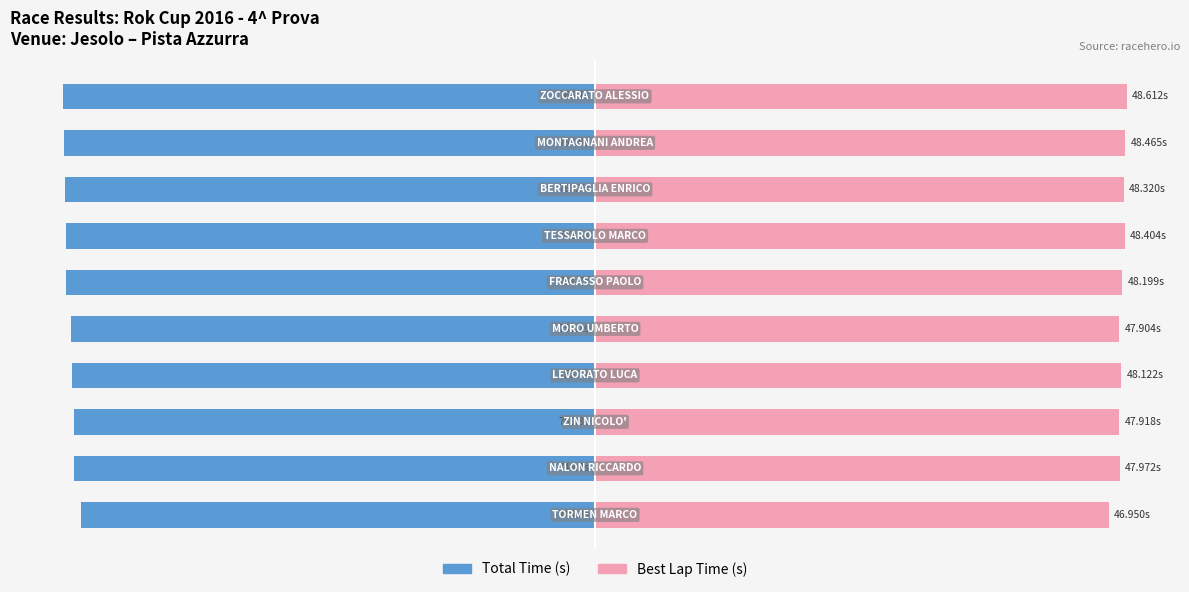

Rank the series by their maximum value, from lowest to highest.

Total Time, Best Lap Time